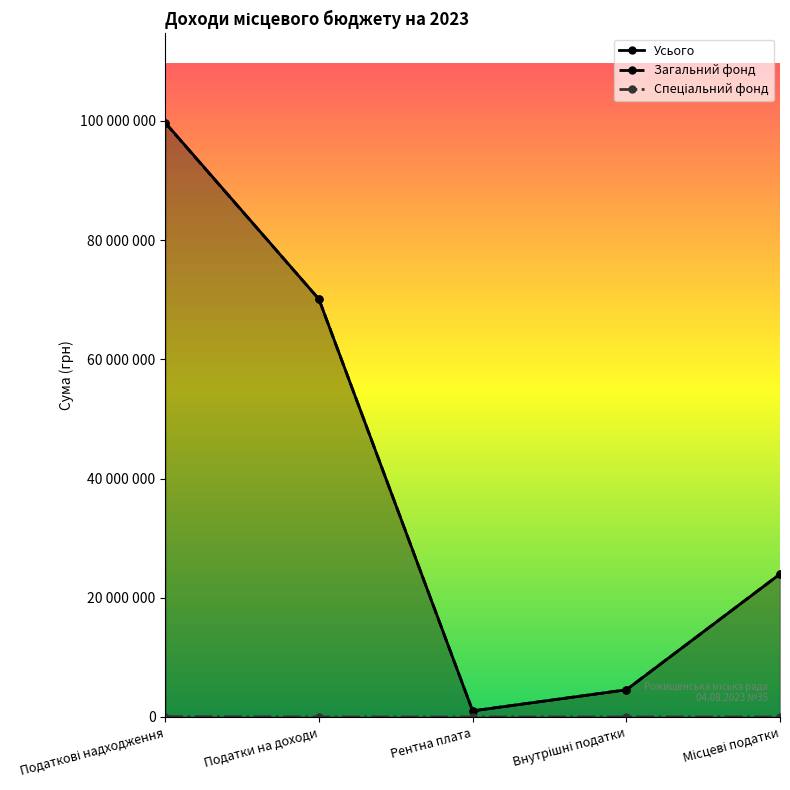

True or false: Загальний фонд and Усього cross at least once.

False